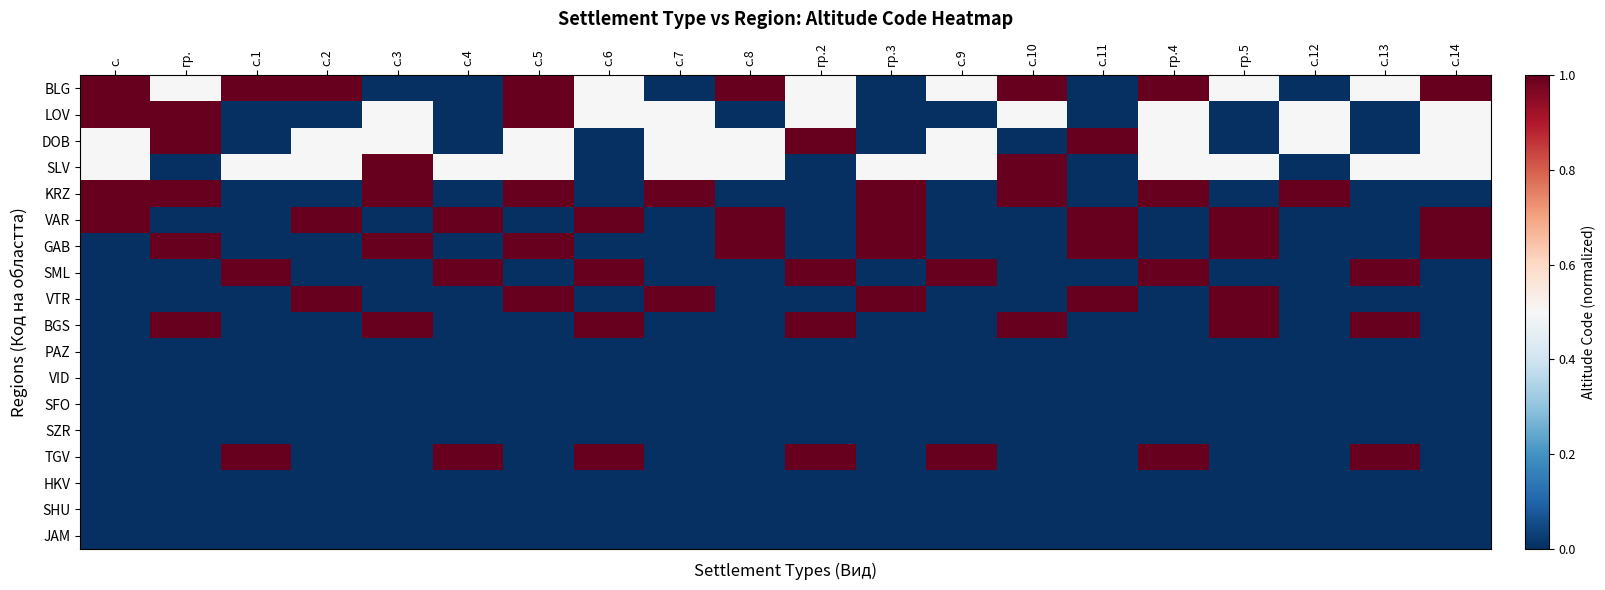

Reading left to right, transcribe all the data shown in this chart.

BLG: с.=1.0	гр.=0.5	с.1=1.0	с.2=1.0	с.3=0.0	с.4=0.0	с.5=1.0	с.6=0.5	с.7=0.0	с.8=1.0	гр.2=0.5	гр.3=0.0	с.9=0.5	с.10=1.0	с.11=0.0	гр.4=1.0	гр.5=0.5	с.12=0.0	с.13=0.5	с.14=1.0
LOV: с.=1.0	гр.=1.0	с.1=0.0	с.2=0.0	с.3=0.5	с.4=0.0	с.5=1.0	с.6=0.5	с.7=0.5	с.8=0.0	гр.2=0.5	гр.3=0.0	с.9=0.0	с.10=0.5	с.11=0.0	гр.4=0.5	гр.5=0.0	с.12=0.5	с.13=0.0	с.14=0.5
DOB: с.=0.5	гр.=1.0	с.1=0.0	с.2=0.5	с.3=0.5	с.4=0.0	с.5=0.5	с.6=0.0	с.7=0.5	с.8=0.5	гр.2=1.0	гр.3=0.0	с.9=0.5	с.10=0.0	с.11=1.0	гр.4=0.5	гр.5=0.0	с.12=0.5	с.13=0.0	с.14=0.5
SLV: с.=0.5	гр.=0.0	с.1=0.5	с.2=0.5	с.3=1.0	с.4=0.5	с.5=0.5	с.6=0.0	с.7=0.5	с.8=0.5	гр.2=0.0	гр.3=0.5	с.9=0.5	с.10=1.0	с.11=0.0	гр.4=0.5	гр.5=0.5	с.12=0.0	с.13=0.5	с.14=0.5
KRZ: с.=1.0	гр.=1.0	с.1=0.0	с.2=0.0	с.3=1.0	с.4=0.0	с.5=1.0	с.6=0.0	с.7=1.0	с.8=0.0	гр.2=0.0	гр.3=1.0	с.9=0.0	с.10=1.0	с.11=0.0	гр.4=1.0	гр.5=0.0	с.12=1.0	с.13=0.0	с.14=0.0
VAR: с.=1.0	гр.=0.0	с.1=0.0	с.2=1.0	с.3=0.0	с.4=1.0	с.5=0.0	с.6=1.0	с.7=0.0	с.8=1.0	гр.2=0.0	гр.3=1.0	с.9=0.0	с.10=0.0	с.11=1.0	гр.4=0.0	гр.5=1.0	с.12=0.0	с.13=0.0	с.14=1.0
GAB: с.=0.0	гр.=1.0	с.1=0.0	с.2=0.0	с.3=1.0	с.4=0.0	с.5=1.0	с.6=0.0	с.7=0.0	с.8=1.0	гр.2=0.0	гр.3=1.0	с.9=0.0	с.10=0.0	с.11=1.0	гр.4=0.0	гр.5=1.0	с.12=0.0	с.13=0.0	с.14=1.0
SML: с.=0.0	гр.=0.0	с.1=1.0	с.2=0.0	с.3=0.0	с.4=1.0	с.5=0.0	с.6=1.0	с.7=0.0	с.8=0.0	гр.2=1.0	гр.3=0.0	с.9=1.0	с.10=0.0	с.11=0.0	гр.4=1.0	гр.5=0.0	с.12=0.0	с.13=1.0	с.14=0.0
VTR: с.=0.0	гр.=0.0	с.1=0.0	с.2=1.0	с.3=0.0	с.4=0.0	с.5=1.0	с.6=0.0	с.7=1.0	с.8=0.0	гр.2=0.0	гр.3=1.0	с.9=0.0	с.10=0.0	с.11=1.0	гр.4=0.0	гр.5=1.0	с.12=0.0	с.13=0.0	с.14=0.0
BGS: с.=0.0	гр.=1.0	с.1=0.0	с.2=0.0	с.3=1.0	с.4=0.0	с.5=0.0	с.6=1.0	с.7=0.0	с.8=0.0	гр.2=1.0	гр.3=0.0	с.9=0.0	с.10=1.0	с.11=0.0	гр.4=0.0	гр.5=1.0	с.12=0.0	с.13=1.0	с.14=0.0
PAZ: с.=0.0	гр.=0.0	с.1=0.0	с.2=0.0	с.3=0.0	с.4=0.0	с.5=0.0	с.6=0.0	с.7=0.0	с.8=0.0	гр.2=0.0	гр.3=0.0	с.9=0.0	с.10=0.0	с.11=0.0	гр.4=0.0	гр.5=0.0	с.12=0.0	с.13=0.0	с.14=0.0
VID: с.=0.0	гр.=0.0	с.1=0.0	с.2=0.0	с.3=0.0	с.4=0.0	с.5=0.0	с.6=0.0	с.7=0.0	с.8=0.0	гр.2=0.0	гр.3=0.0	с.9=0.0	с.10=0.0	с.11=0.0	гр.4=0.0	гр.5=0.0	с.12=0.0	с.13=0.0	с.14=0.0
SFO: с.=0.0	гр.=0.0	с.1=0.0	с.2=0.0	с.3=0.0	с.4=0.0	с.5=0.0	с.6=0.0	с.7=0.0	с.8=0.0	гр.2=0.0	гр.3=0.0	с.9=0.0	с.10=0.0	с.11=0.0	гр.4=0.0	гр.5=0.0	с.12=0.0	с.13=0.0	с.14=0.0
SZR: с.=0.0	гр.=0.0	с.1=0.0	с.2=0.0	с.3=0.0	с.4=0.0	с.5=0.0	с.6=0.0	с.7=0.0	с.8=0.0	гр.2=0.0	гр.3=0.0	с.9=0.0	с.10=0.0	с.11=0.0	гр.4=0.0	гр.5=0.0	с.12=0.0	с.13=0.0	с.14=0.0
TGV: с.=0.0	гр.=0.0	с.1=1.0	с.2=0.0	с.3=0.0	с.4=1.0	с.5=0.0	с.6=1.0	с.7=0.0	с.8=0.0	гр.2=1.0	гр.3=0.0	с.9=1.0	с.10=0.0	с.11=0.0	гр.4=1.0	гр.5=0.0	с.12=0.0	с.13=1.0	с.14=0.0
HKV: с.=0.0	гр.=0.0	с.1=0.0	с.2=0.0	с.3=0.0	с.4=0.0	с.5=0.0	с.6=0.0	с.7=0.0	с.8=0.0	гр.2=0.0	гр.3=0.0	с.9=0.0	с.10=0.0	с.11=0.0	гр.4=0.0	гр.5=0.0	с.12=0.0	с.13=0.0	с.14=0.0
SHU: с.=0.0	гр.=0.0	с.1=0.0	с.2=0.0	с.3=0.0	с.4=0.0	с.5=0.0	с.6=0.0	с.7=0.0	с.8=0.0	гр.2=0.0	гр.3=0.0	с.9=0.0	с.10=0.0	с.11=0.0	гр.4=0.0	гр.5=0.0	с.12=0.0	с.13=0.0	с.14=0.0
JAM: с.=0.0	гр.=0.0	с.1=0.0	с.2=0.0	с.3=0.0	с.4=0.0	с.5=0.0	с.6=0.0	с.7=0.0	с.8=0.0	гр.2=0.0	гр.3=0.0	с.9=0.0	с.10=0.0	с.11=0.0	гр.4=0.0	гр.5=0.0	с.12=0.0	с.13=0.0	с.14=0.0